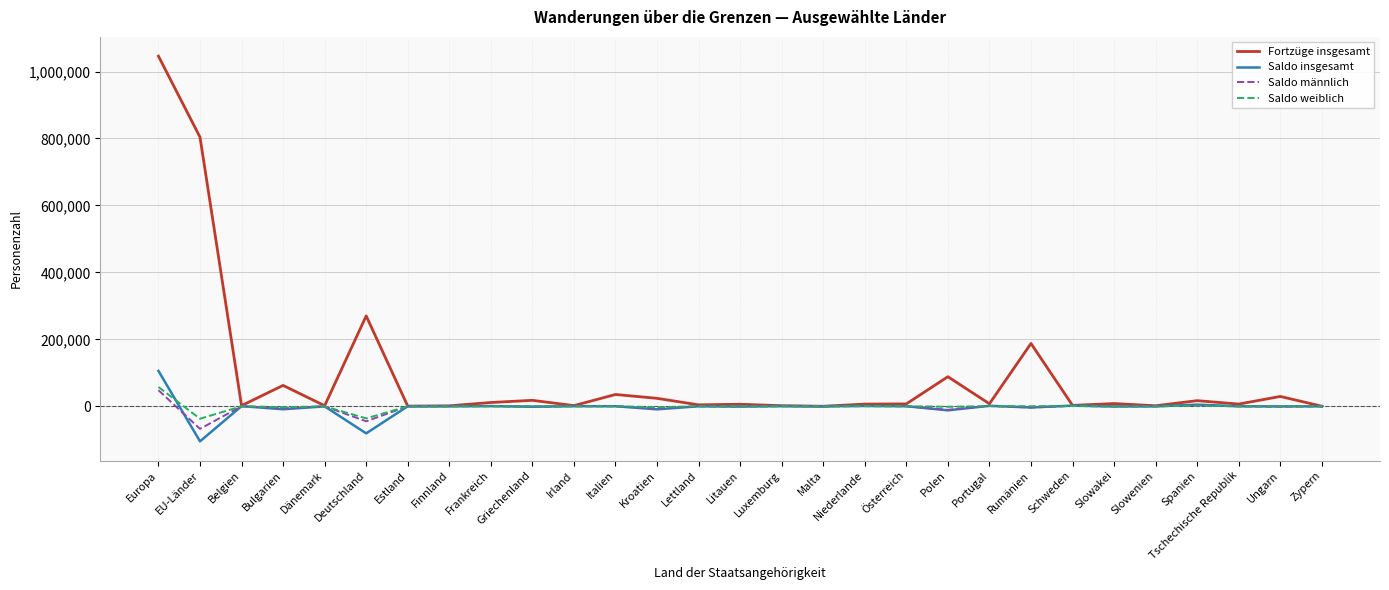

Between Luxemburg and Rumänien, which series saw the biggest shift?

Fortzüge insgesamt